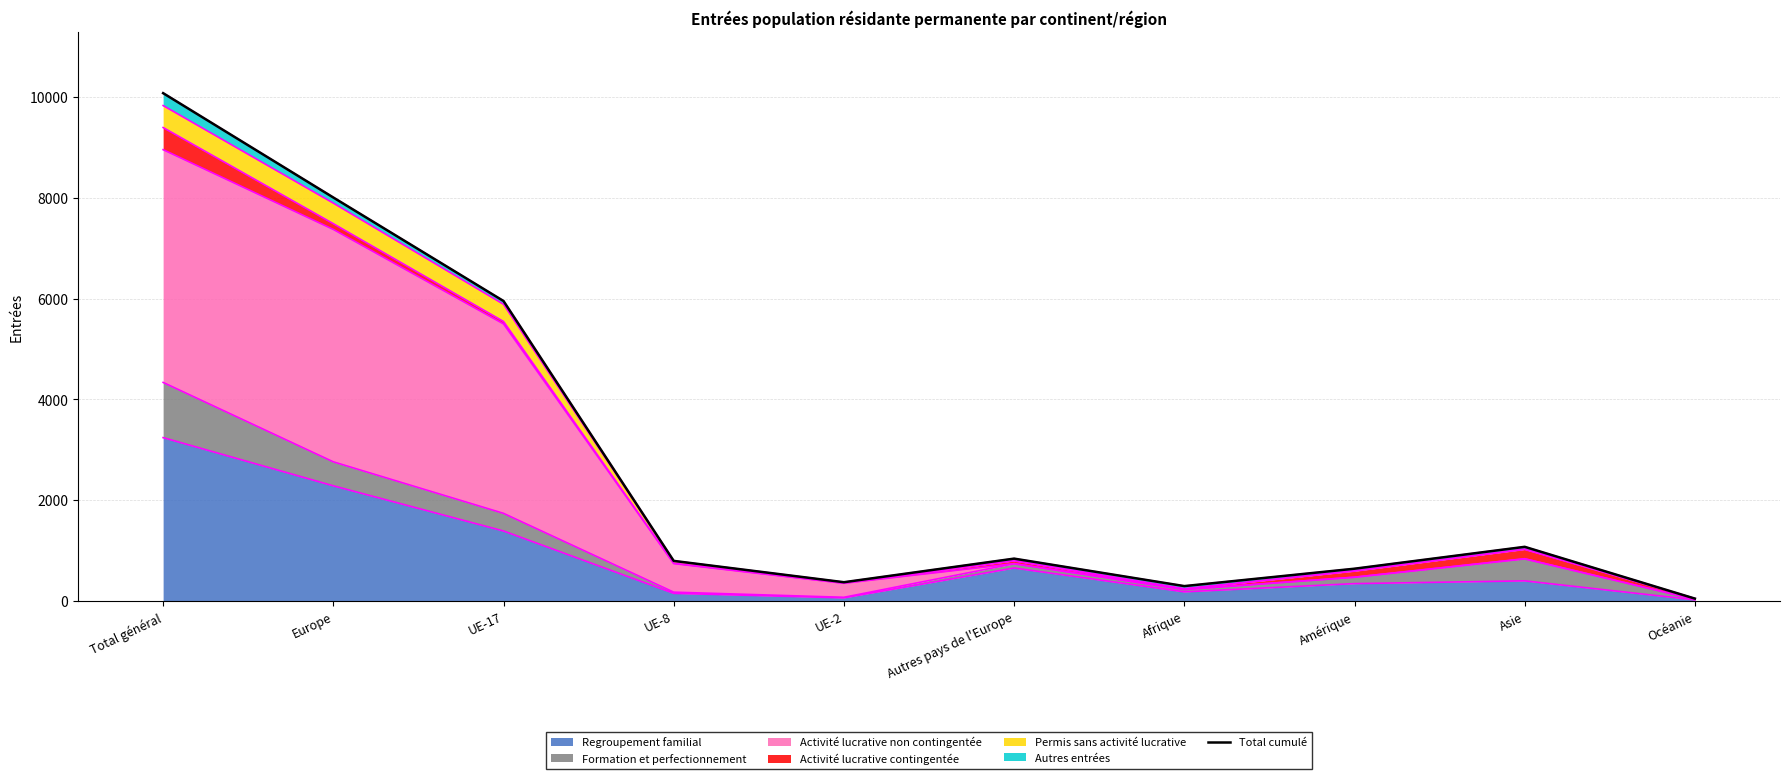

At which label does the data first exceed 842?

Total général